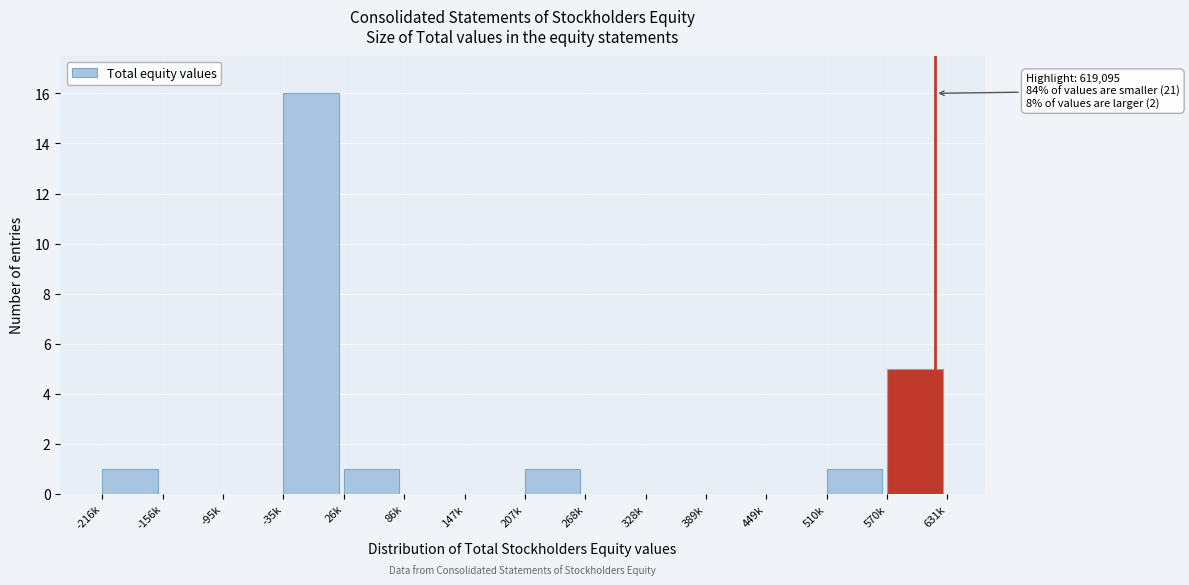

Reading left to right, what are all the values shown in this chart?

-216k=1	-156k=0	-95k=0	-35k=16	26k=1	86k=0	147k=0	207k=1	268k=0	328k=0	389k=0	449k=0	510k=1	570k=5